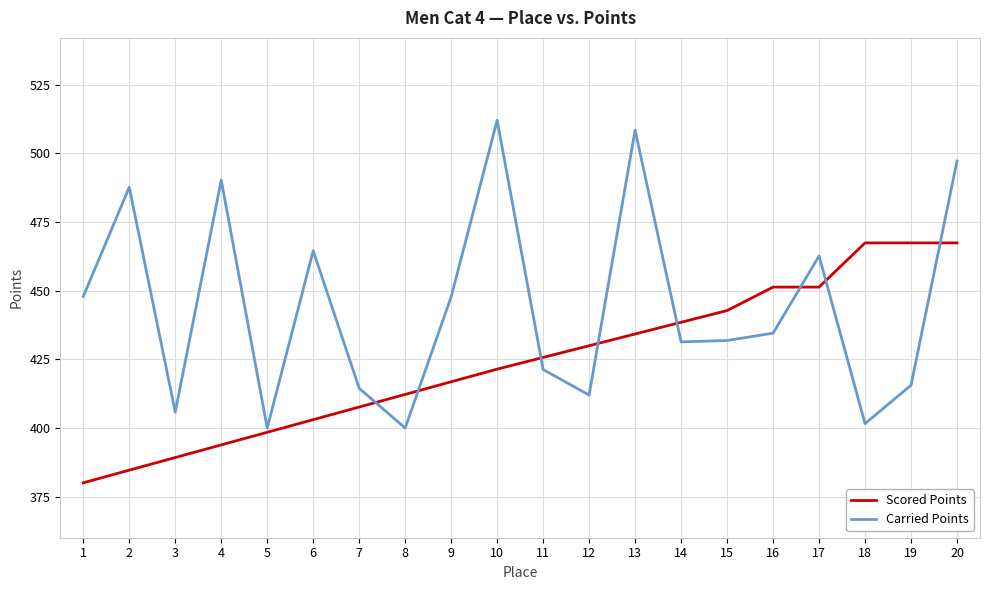

How many intersections are there between Scored Points and Carried Points?

8